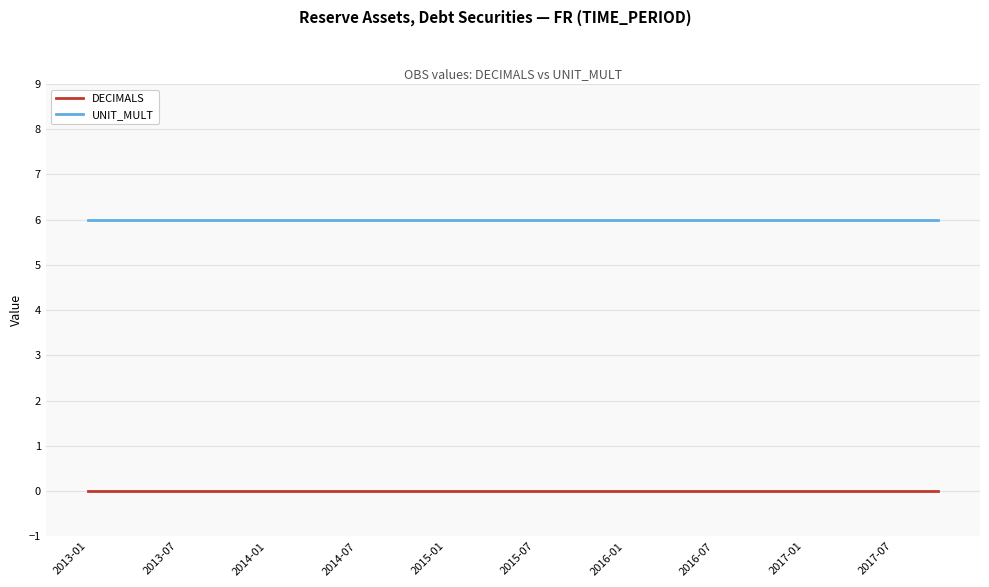

Which series has the largest total across all categories?

UNIT_MULT